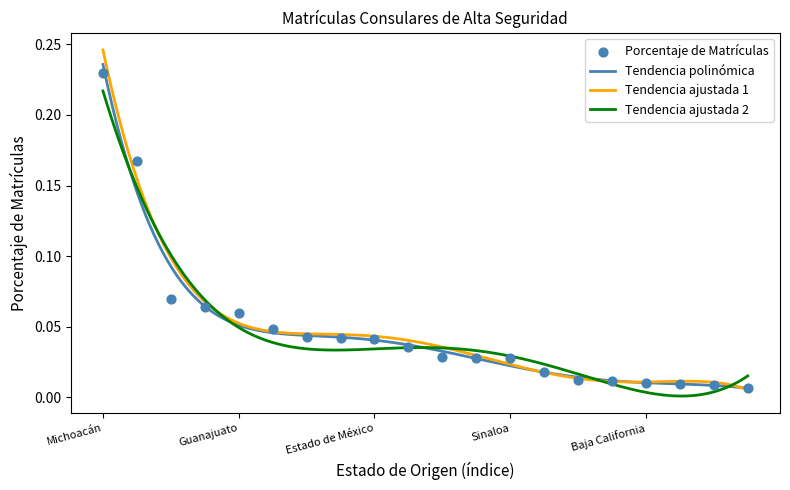

Between Michoacán and Tlaxcala, which is larger?

Michoacán